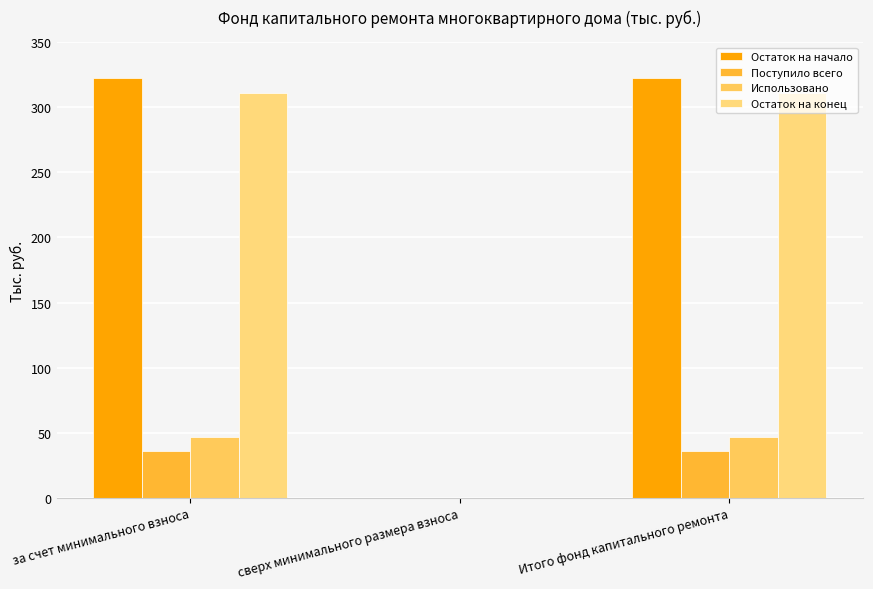

The Использовано series shows 0.0 at сверх минимального размера взноса. True or false?

True